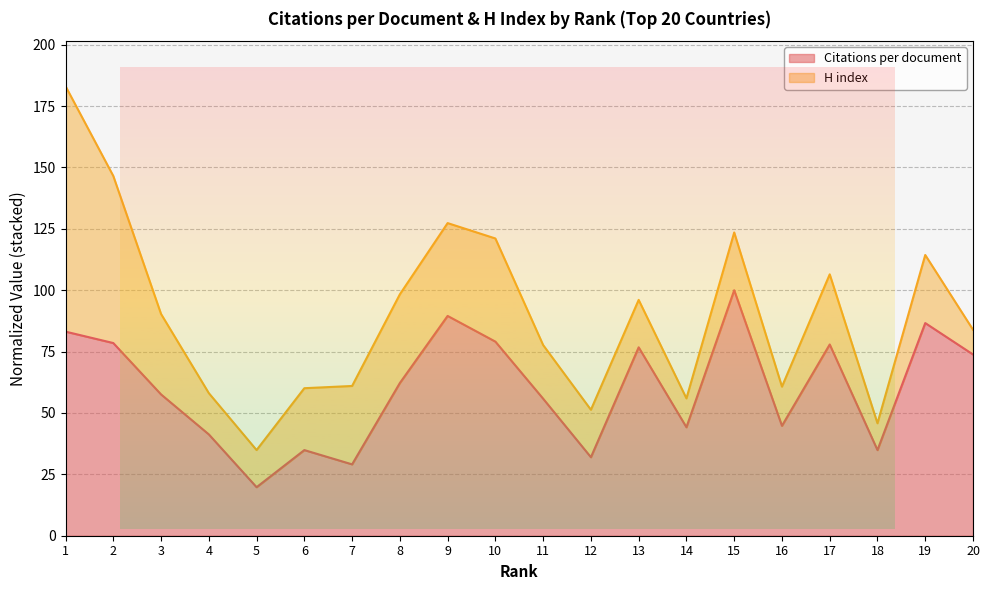

What is the difference between the maximum and second lowest values?

70.9